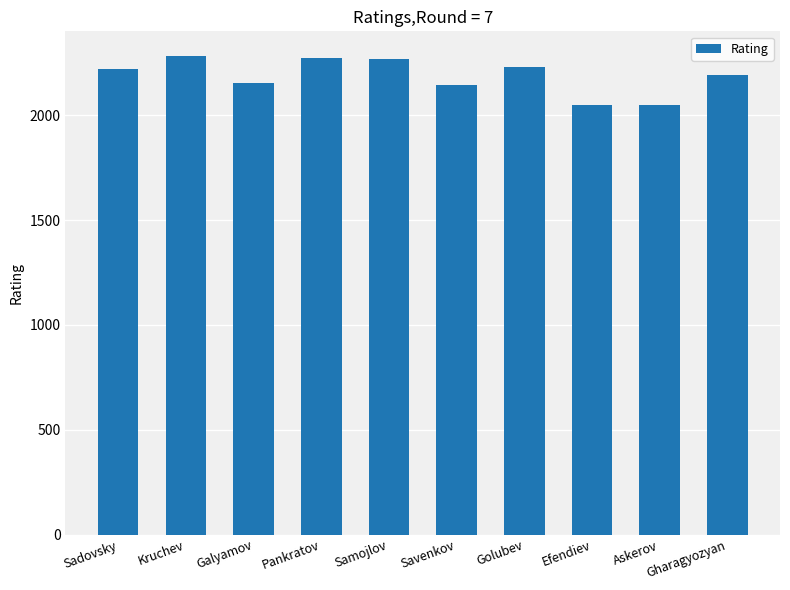

Approximately how many times larger is the value at Pankratov compared to Sadovsky?

1.0